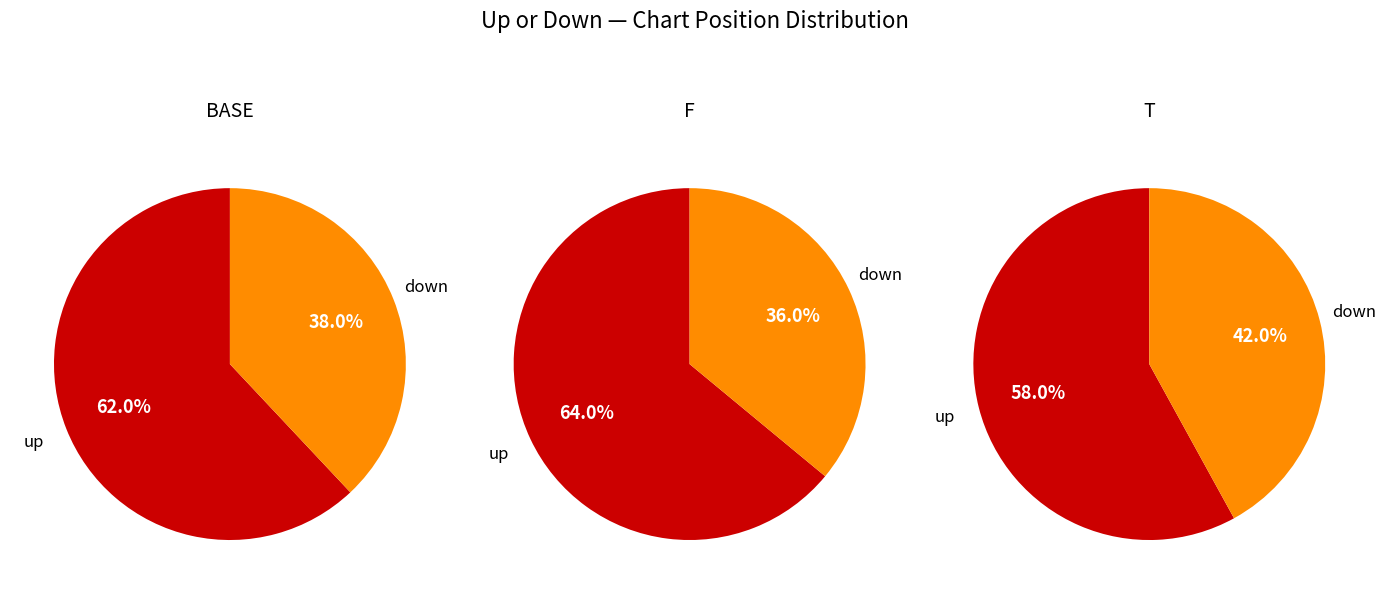

What is the change in value from up to down?

-24